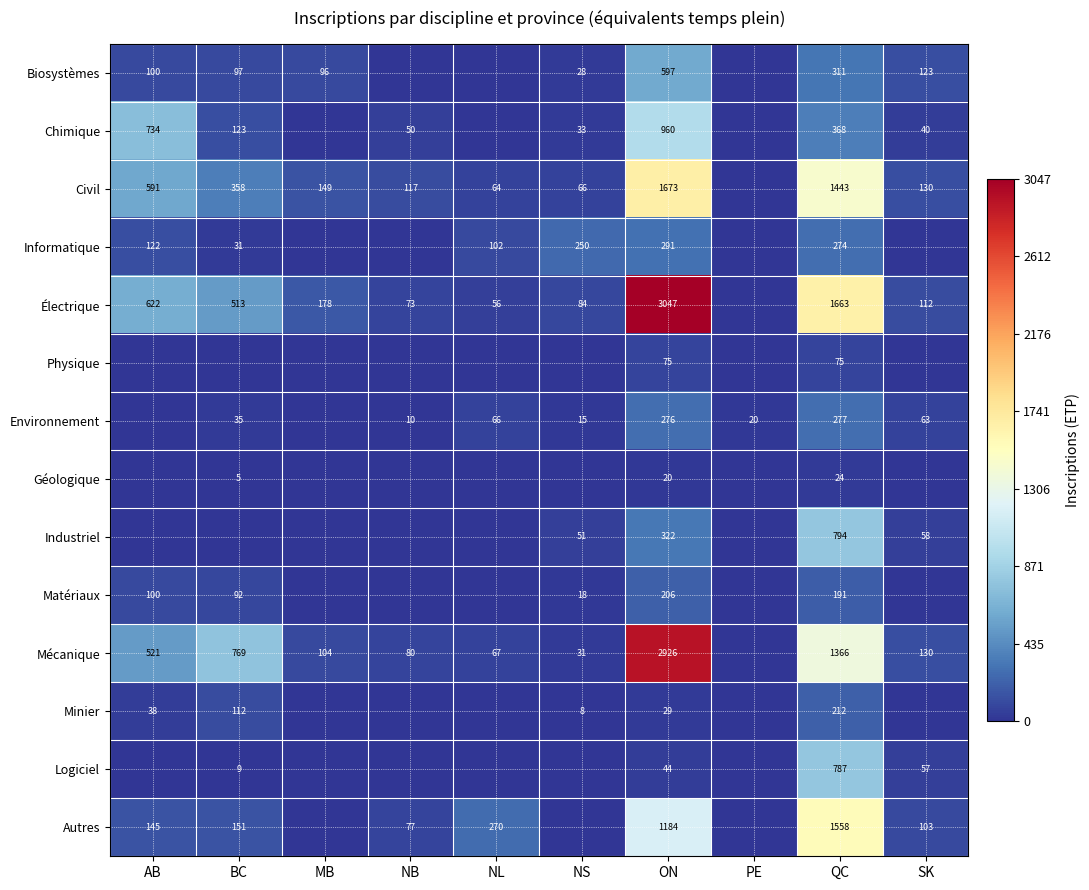

The Environnement series shows 20 at PE. True or false?

True